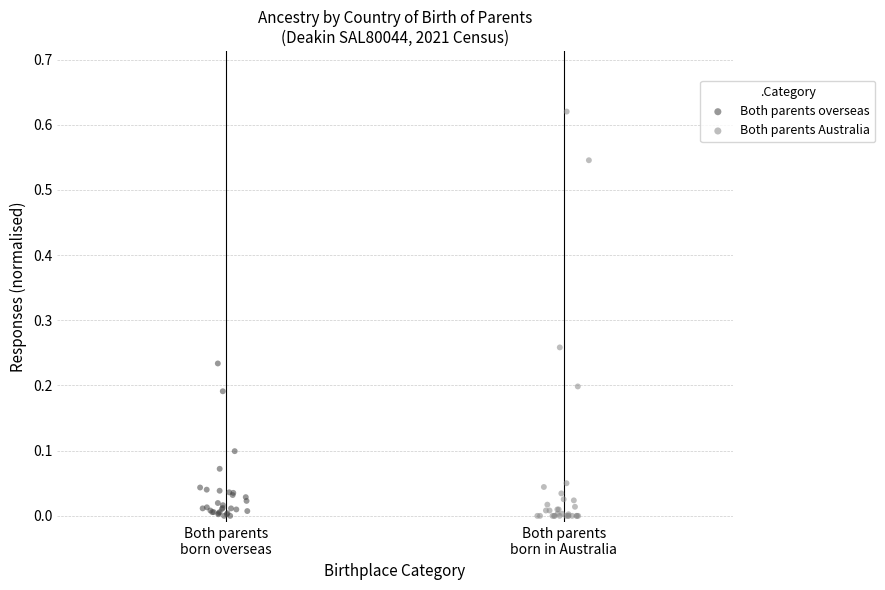

Which series contains the highest Y value?

Both parents Australia